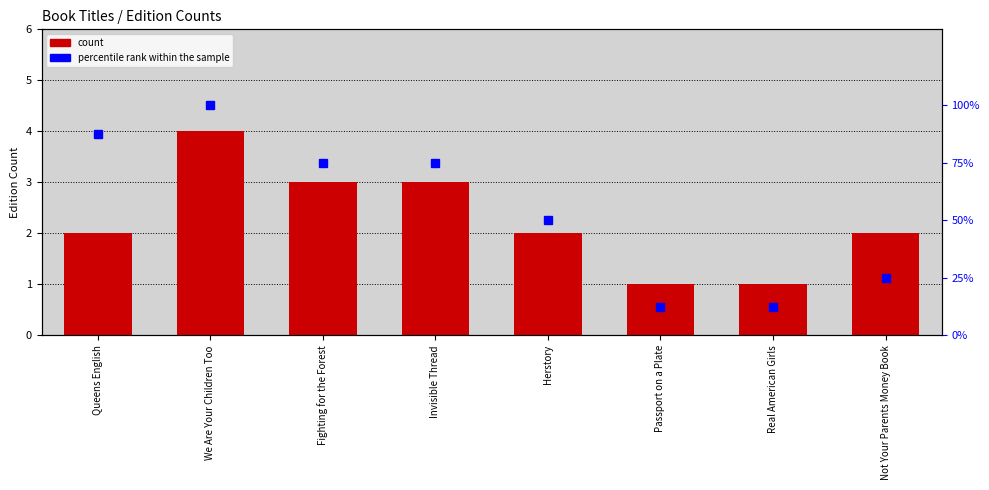

Between Fighting for the Forest and Real American Girls, which series saw the biggest shift?

percentile rank within the sample